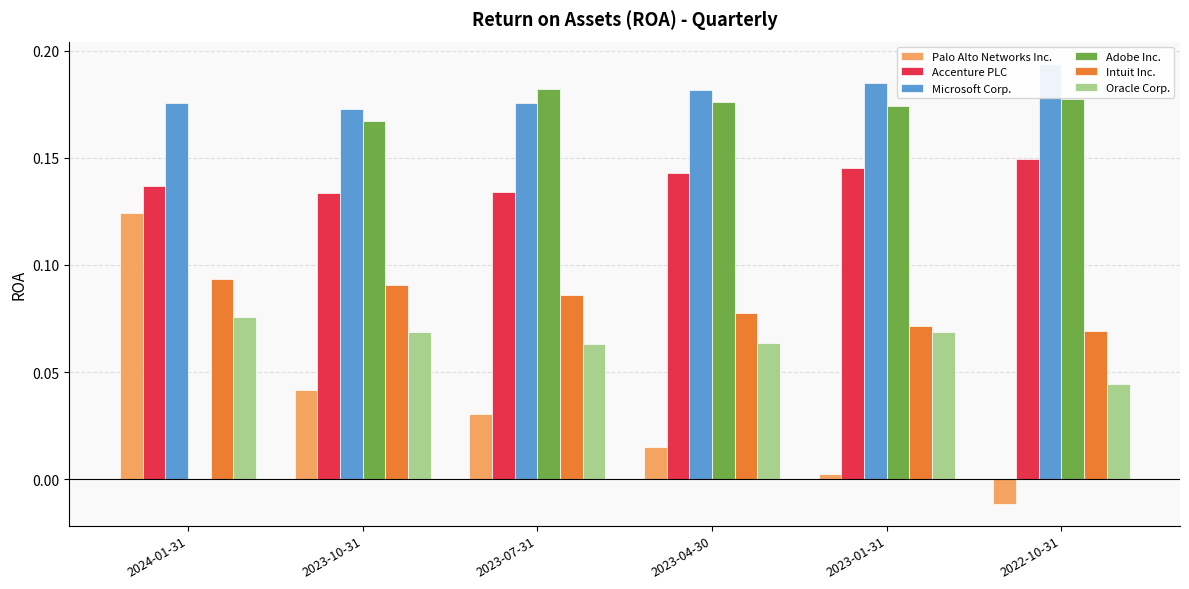

The Intuit Inc. series shows 0.0 at 2023-04-30. True or false?

False